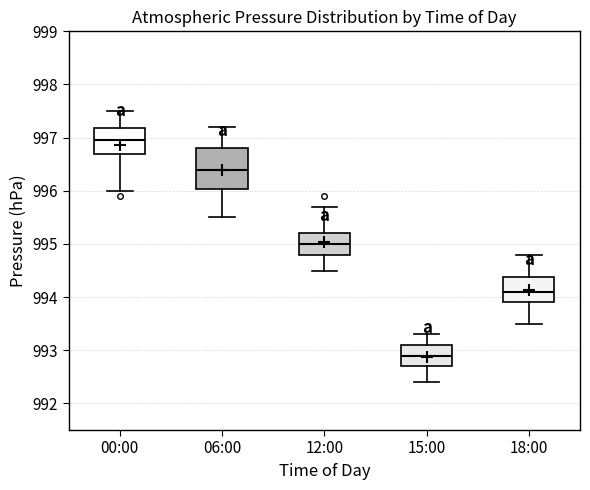

Reading left to right, transcribe this box plot: for each box, give where its median line is, the range the box spans, and where its two whiskers end, as read against the y-axis. The values are not printed on the chart, so give them approximately, as read against the axis.

00:00: median 997.0, box 996.7 to 997.2, whiskers 996.0 to 997.5
06:00: median 996.4, box 996.0 to 996.8, whiskers 995.5 to 997.2
12:00: median 995.0, box 994.8 to 995.2, whiskers 994.5 to 995.7
15:00: median 992.9, box 992.7 to 993.1, whiskers 992.4 to 993.3
18:00: median 994.1, box 993.9 to 994.4, whiskers 993.5 to 994.8